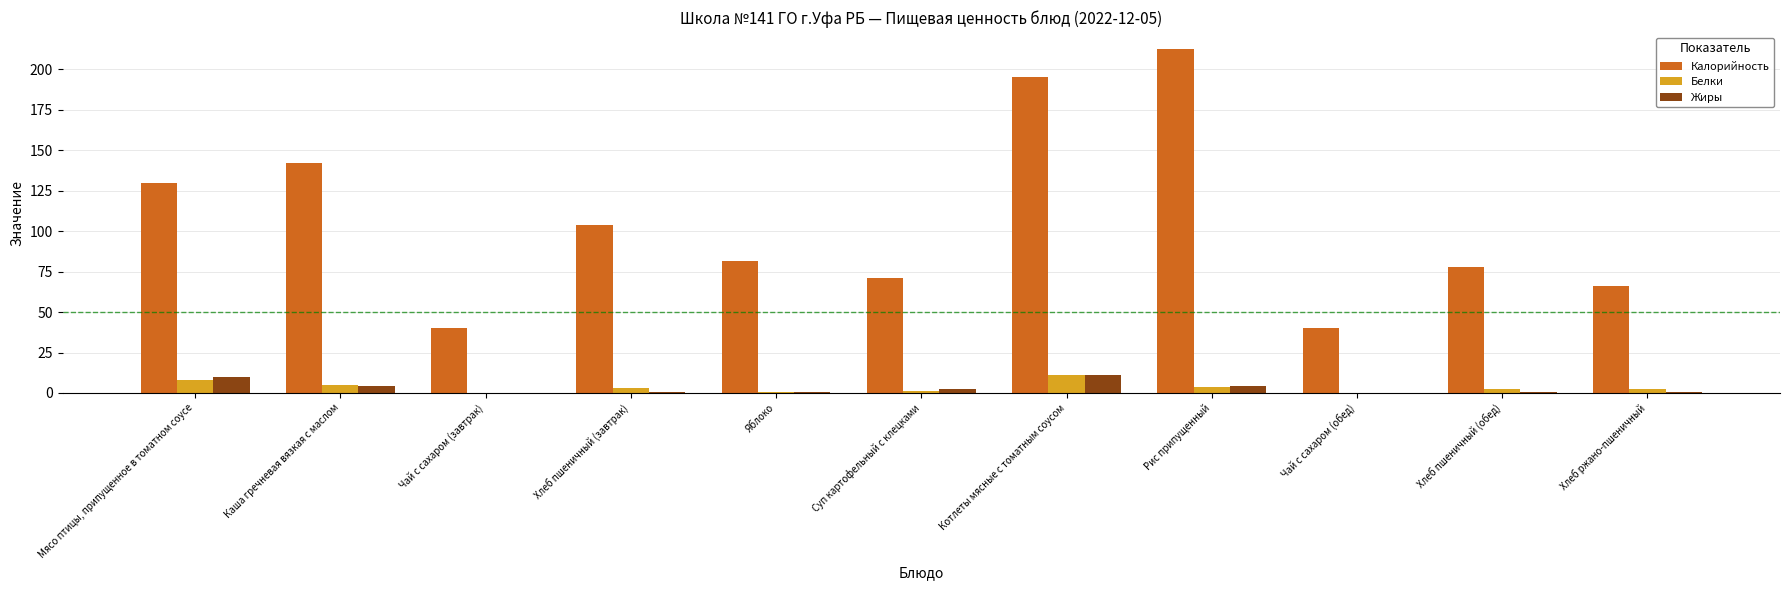

Between Мясо птицы, припущенное в томатном соусе and Суп картофельный с клецками, which series saw the biggest shift?

Калорийность